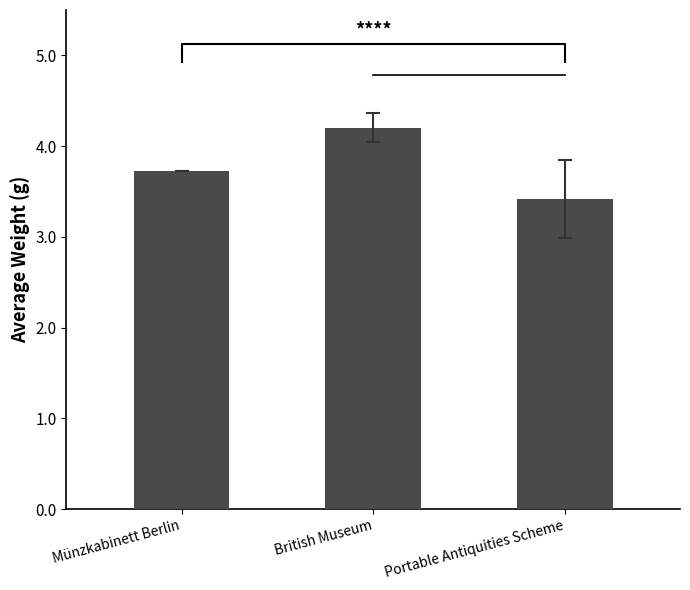

Rank the categories by value from highest to lowest.

British Museum, Münzkabinett Berlin, Portable Antiquities Scheme